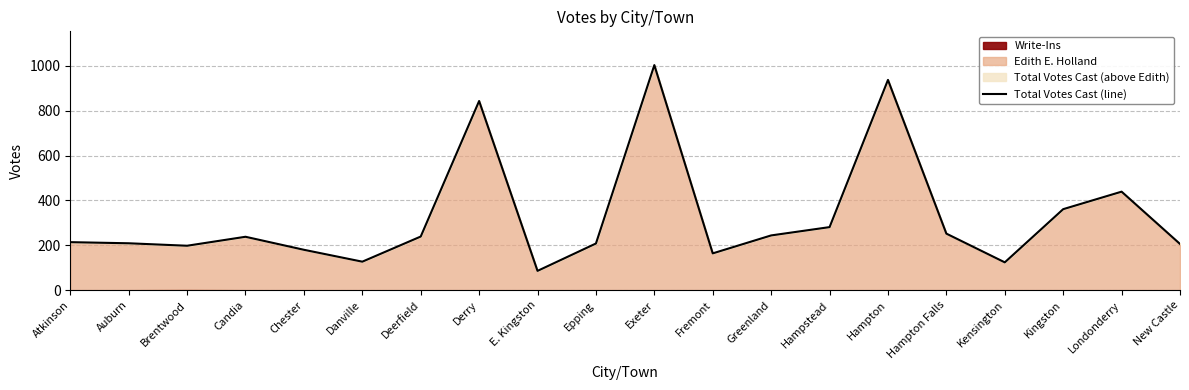

How many lines are shown in the chart?

1